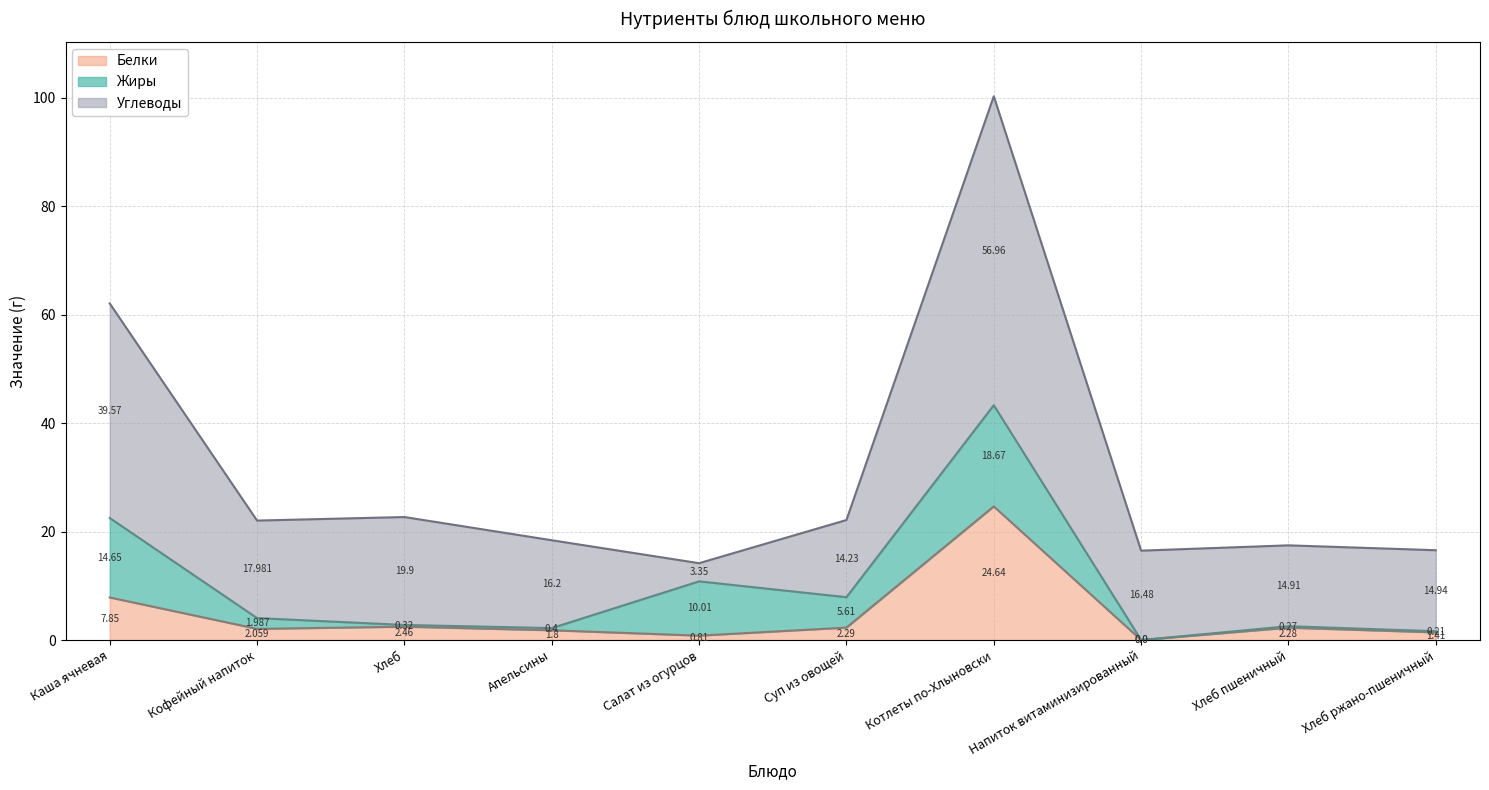

What is the average value of the Жиры series?

5.2